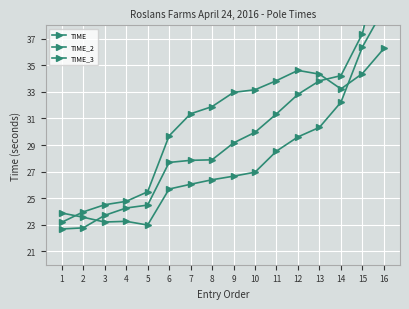

Reading left to right, list all the values displayed in this chart.

TIME: 1=22.7	2=22.8	3=23.7	4=24.3	5=24.5	6=27.7	7=27.8	8=27.9	9=29.2	10=30.0	11=31.3	12=32.8	13=33.8	14=34.2	15=37.4	16=44.3
TIME_2: 1=23.9	2=23.6	3=23.2	4=23.3	5=23.0	6=25.7	7=26.0	8=26.4	9=26.7	10=27.0	11=28.5	12=29.6	13=30.3	14=32.2	15=36.4	16=39.3
TIME_3: 1=23.2	2=24.0	3=24.5	4=24.8	5=25.5	6=29.7	7=31.3	8=31.9	9=33.0	10=33.2	11=33.8	12=34.6	13=34.3	14=33.2	15=34.4	16=36.3